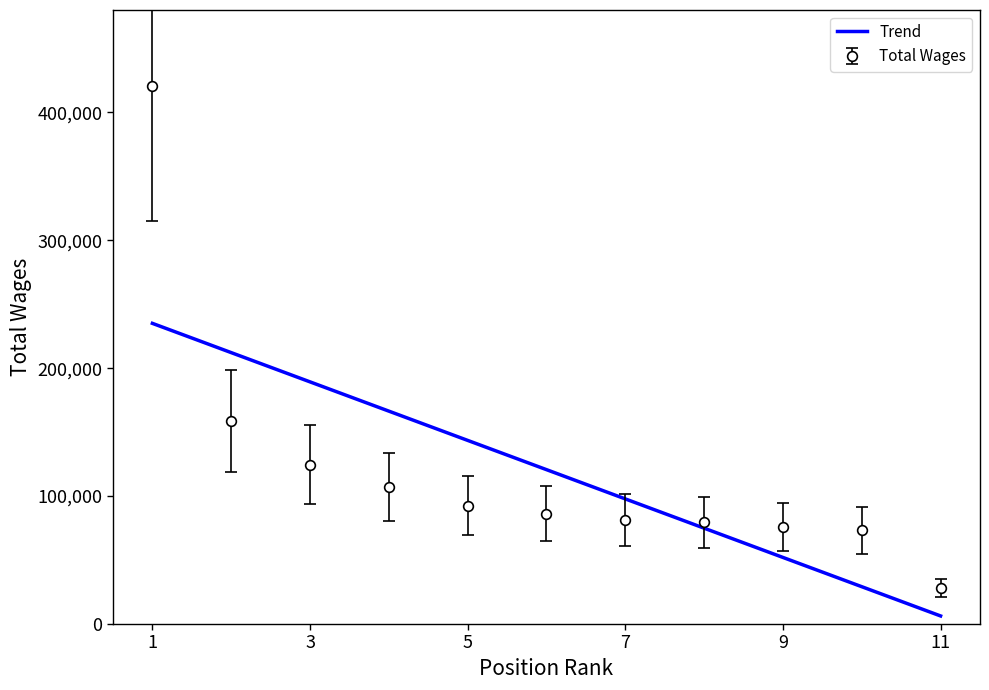

What is the maximum value for Total Wages?

420270.0